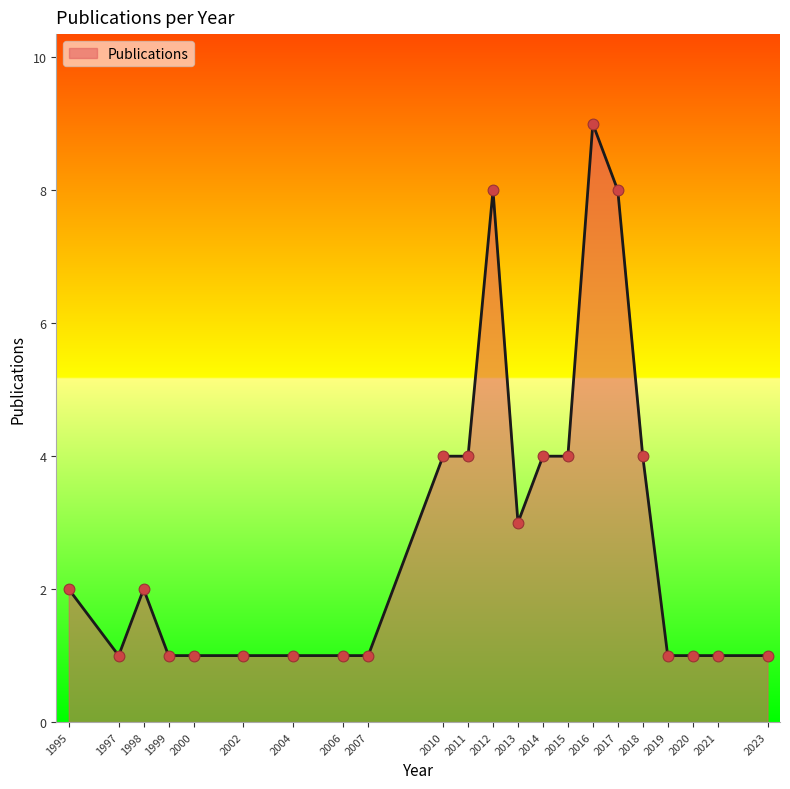

Approximately how many times larger is the value at 1999 compared to 2023?

1.0